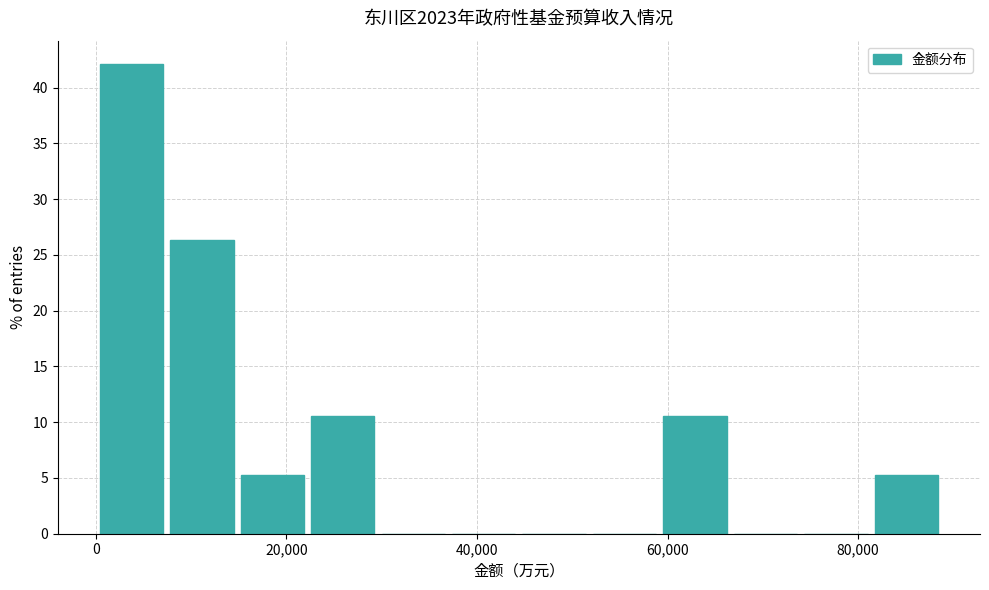

Read against the x-axis, roughly where is the centre of the tallest bar?

4000